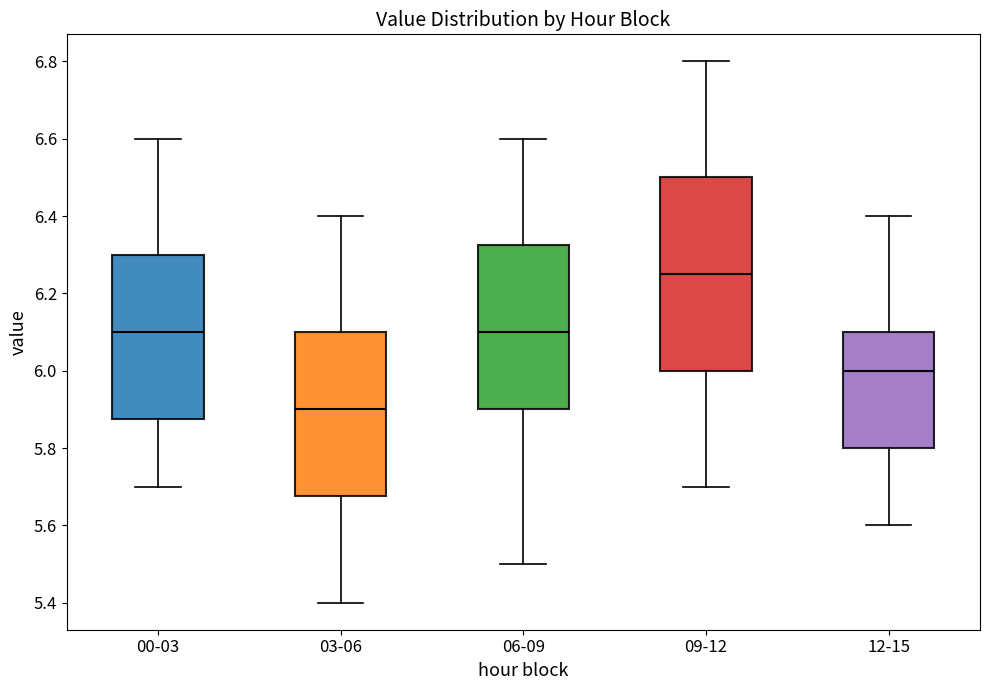

Which box's median line is the highest?

09-12